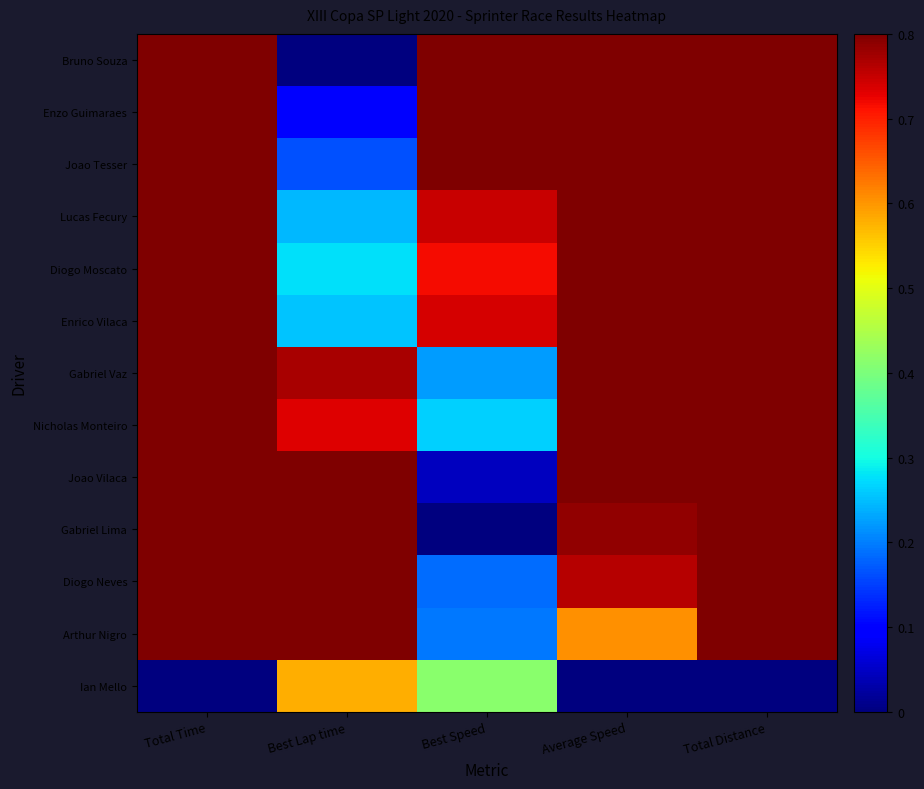

Reading left to right, list all the values displayed in this chart.

Bruno Souza: Total Time=0.9	Best Lap time=0.0	Best Speed=1.0	Average Speed=1.0	Total Distance=1.0
Enzo Guimaraes: Total Time=0.9	Best Lap time=0.1	Best Speed=0.9	Average Speed=1.0	Total Distance=1.0
Joao Tesser: Total Time=0.9	Best Lap time=0.2	Best Speed=0.8	Average Speed=1.0	Total Distance=1.0
Lucas Fecury: Total Time=0.9	Best Lap time=0.2	Best Speed=0.7	Average Speed=1.0	Total Distance=1.0
Diogo Moscato: Total Time=0.9	Best Lap time=0.3	Best Speed=0.7	Average Speed=0.9	Total Distance=1.0
Enrico Vilaca: Total Time=0.9	Best Lap time=0.3	Best Speed=0.7	Average Speed=0.9	Total Distance=1.0
Gabriel Vaz: Total Time=1.0	Best Lap time=0.8	Best Speed=0.2	Average Speed=0.9	Total Distance=1.0
Nicholas Monteiro: Total Time=1.0	Best Lap time=0.7	Best Speed=0.3	Average Speed=0.8	Total Distance=1.0
Joao Vilaca: Total Time=1.0	Best Lap time=1.0	Best Speed=0.0	Average Speed=0.8	Total Distance=1.0
Gabriel Lima: Total Time=1.0	Best Lap time=1.0	Best Speed=0.0	Average Speed=0.8	Total Distance=1.0
Diogo Neves: Total Time=1.0	Best Lap time=0.8	Best Speed=0.2	Average Speed=0.8	Total Distance=1.0
Arthur Nigro: Total Time=0.9	Best Lap time=0.8	Best Speed=0.2	Average Speed=0.6	Total Distance=0.9
Ian Mello: Total Time=0.0	Best Lap time=0.6	Best Speed=0.4	Average Speed=0.0	Total Distance=0.0